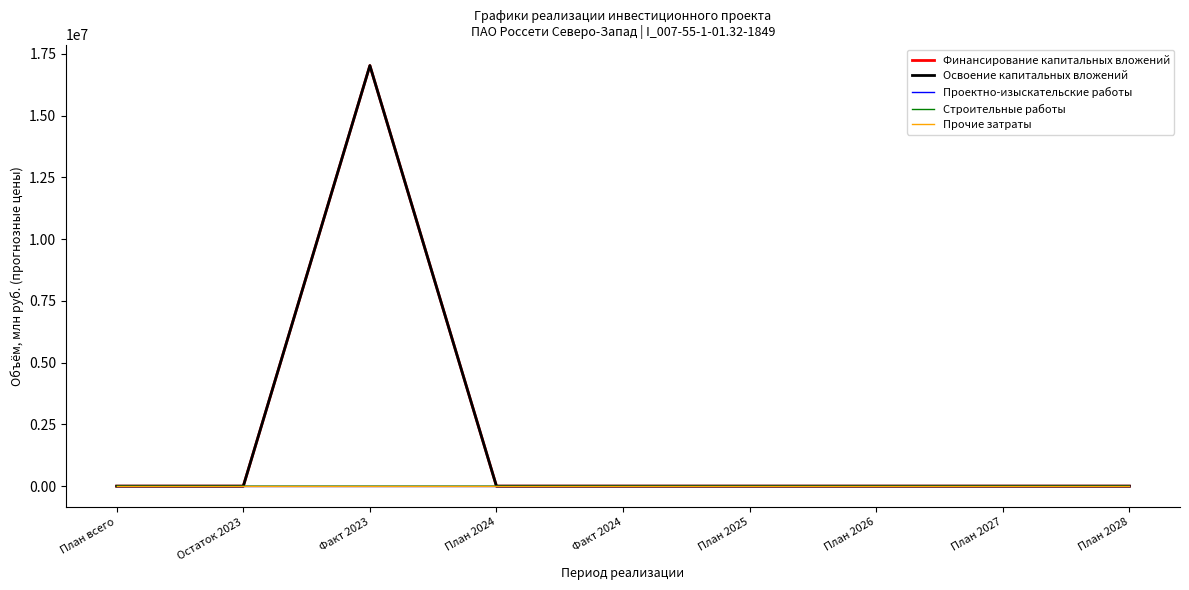

At which category is the sum across all series the highest?

Факт 2023